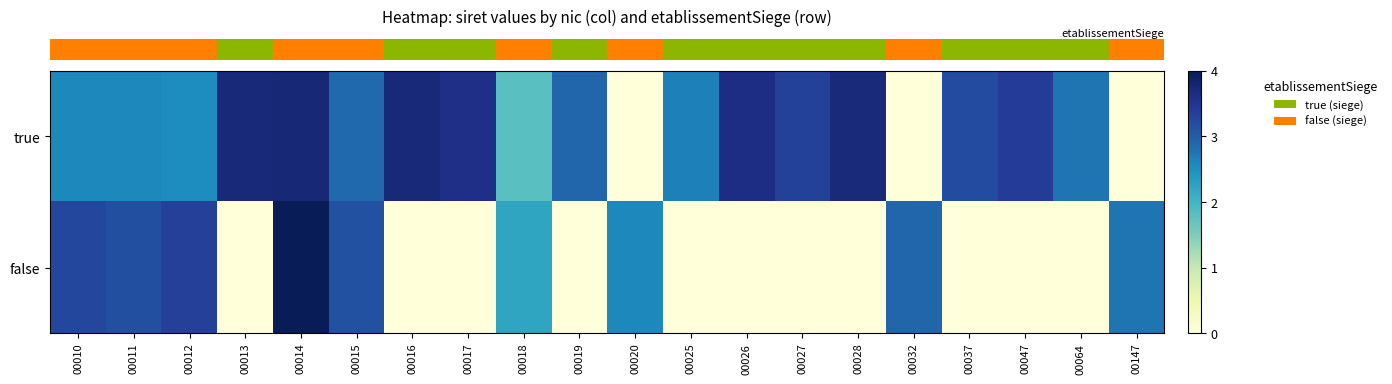

Which category has the highest value across all series?

00014